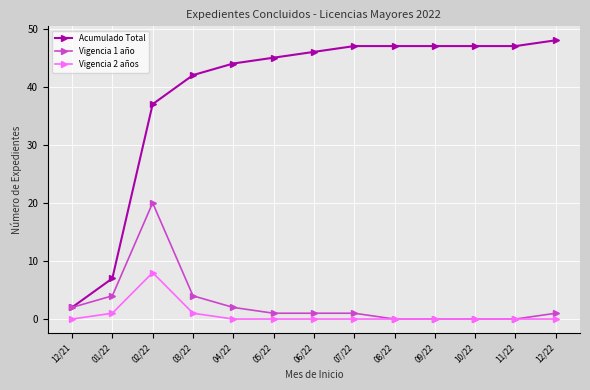

The value of Acumulado Total at 01/22 is 7. True or false?

True